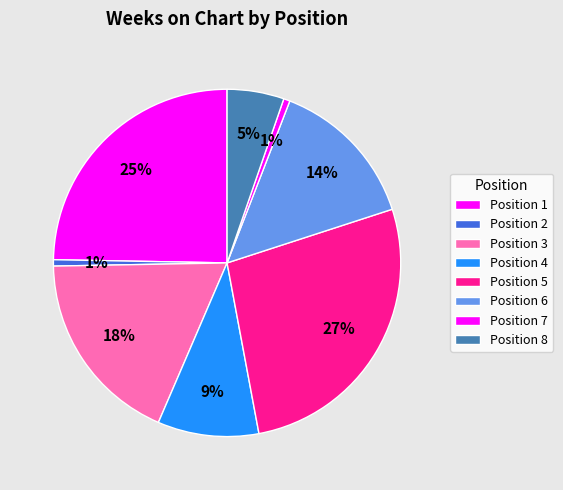

Is there any slice that represents more than half of the pie?

No